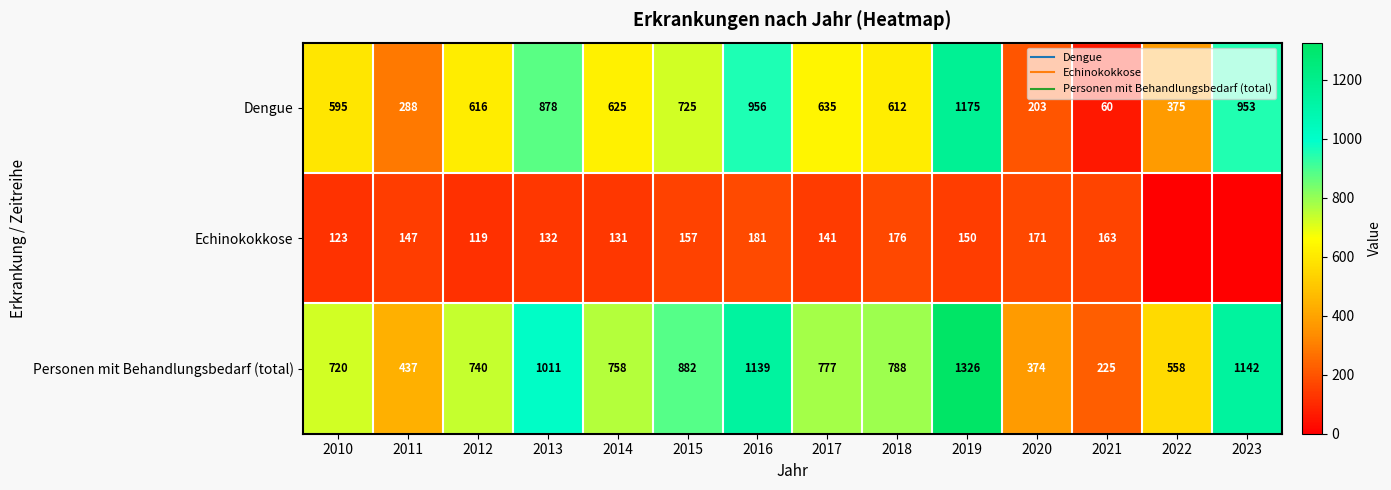

Count the number of categories in the chart.

14